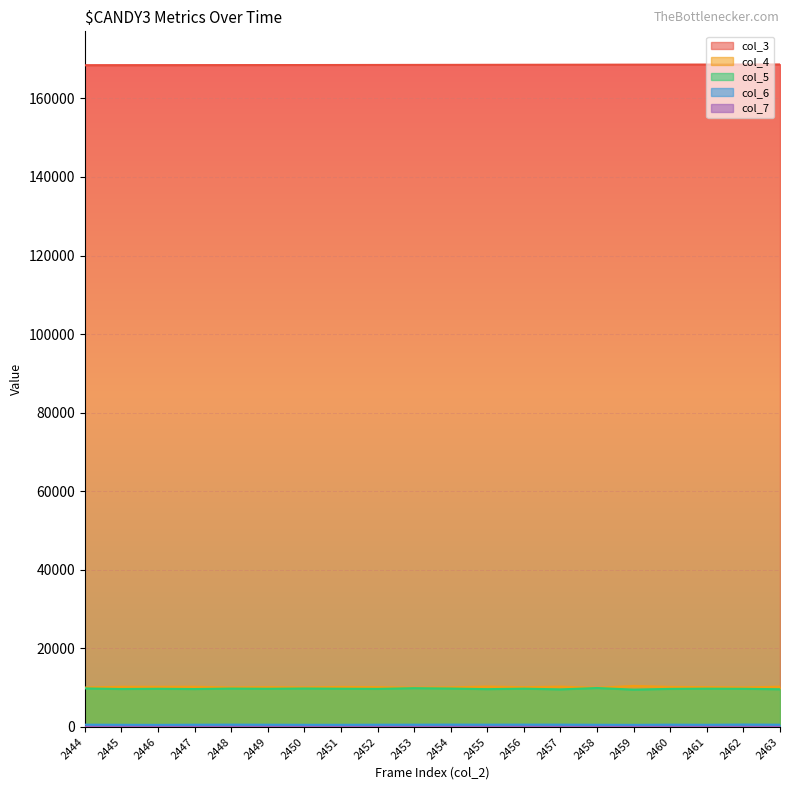

Which series has the widest spread of values?

col_4